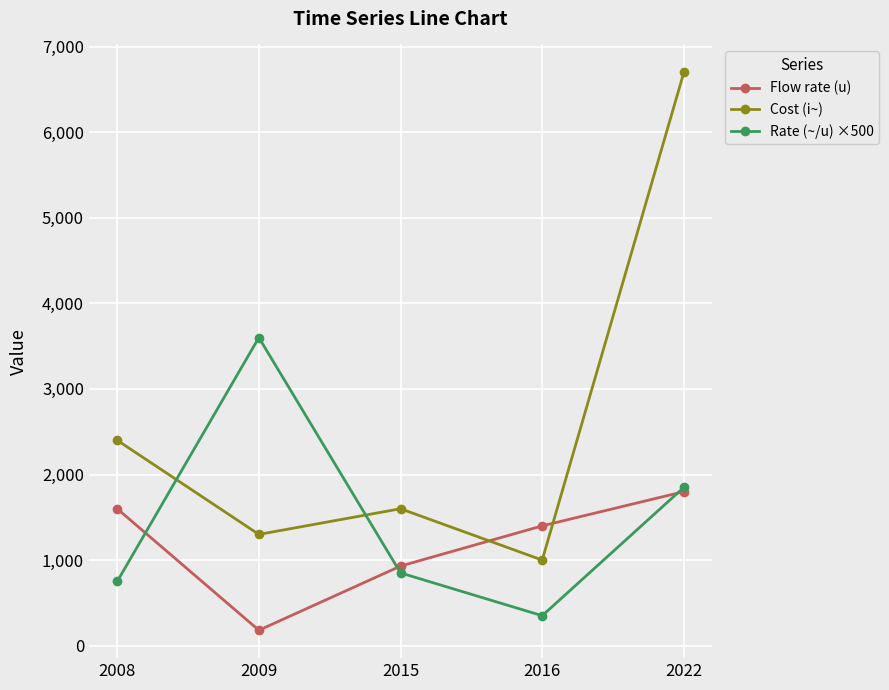

Where does the Rate (~/u) ×500 series first go above 850?

2009